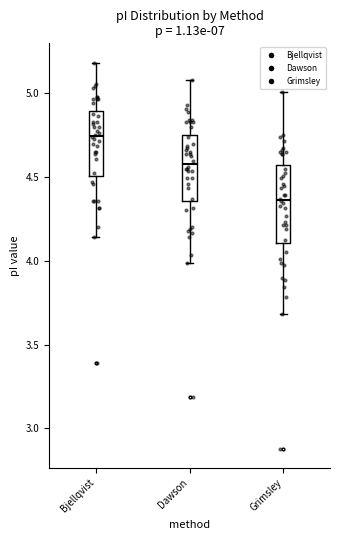

Reading left to right, transcribe this box plot: for each box, give where its median line is, the range the box spans, and where its two whiskers end, as read against the y-axis. The values are not printed on the chart, so give them approximately, as read against the axis.

Bjellqvist: median 4.75, box 4.50 to 4.90, whiskers 4.15 to 5.20
Dawson: median 4.60, box 4.35 to 4.75, whiskers 4.00 to 5.10
Grimsley: median 4.35, box 4.10 to 4.55, whiskers 3.70 to 5.00